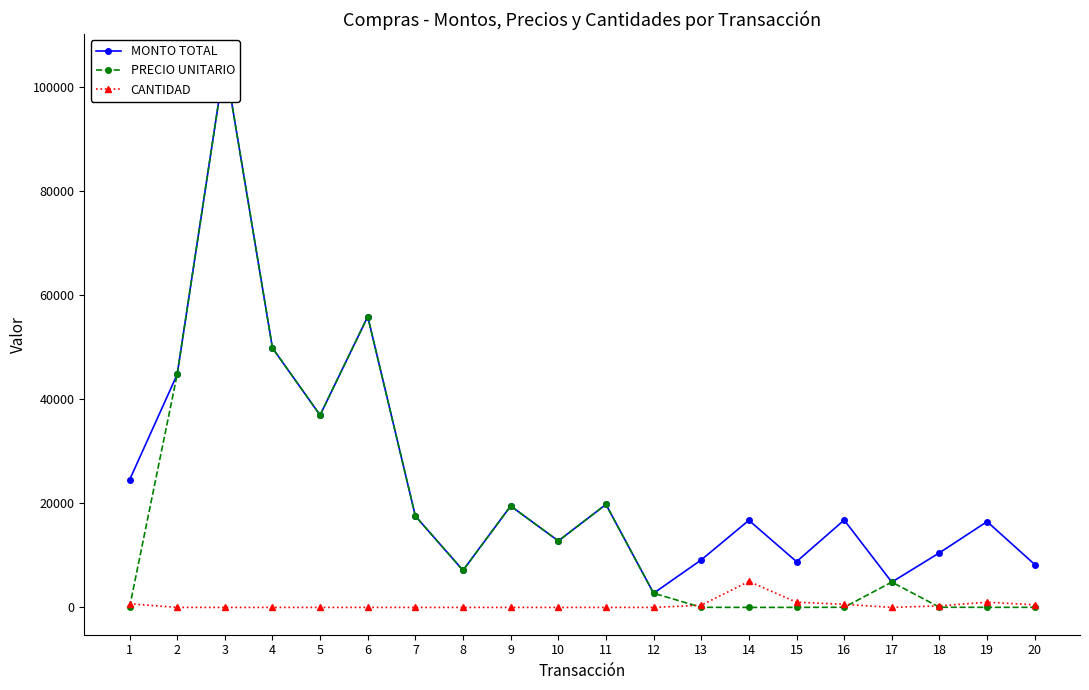

What are all the series names shown in the legend?

MONTO TOTAL, PRECIO UNITARIO, CANTIDAD